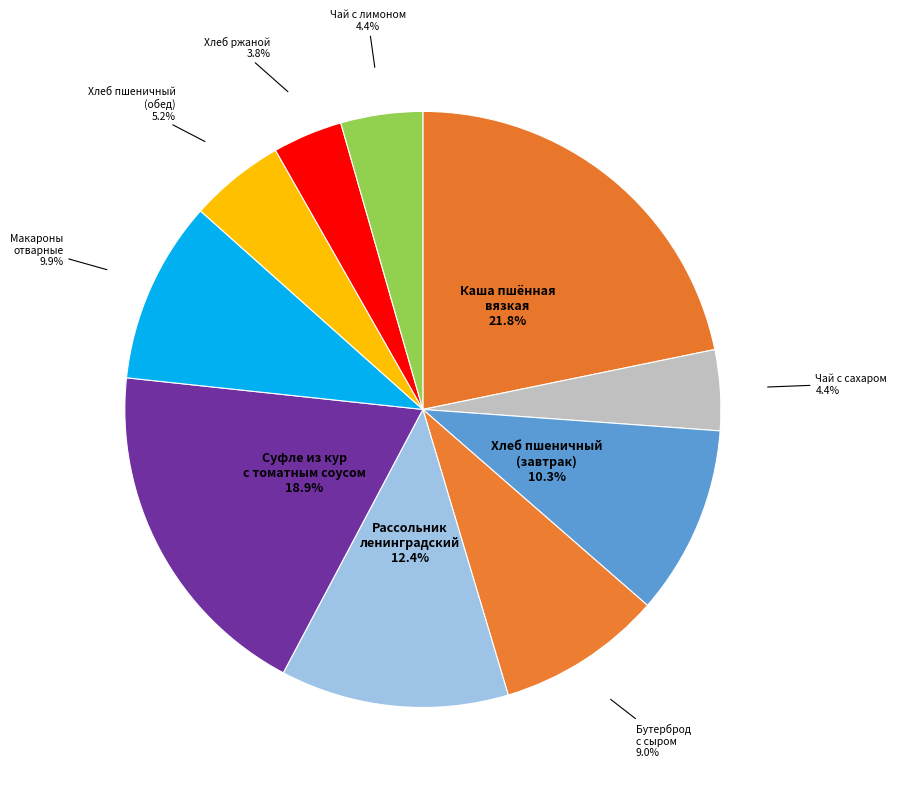

How many segments does this pie chart have?

10